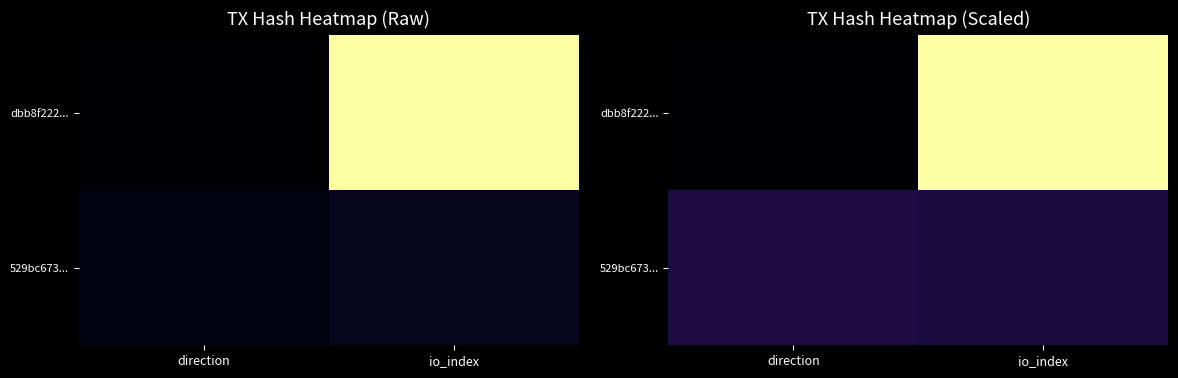

Rank the series by their average value, from lowest to highest.

529bc673..., dbb8f222...